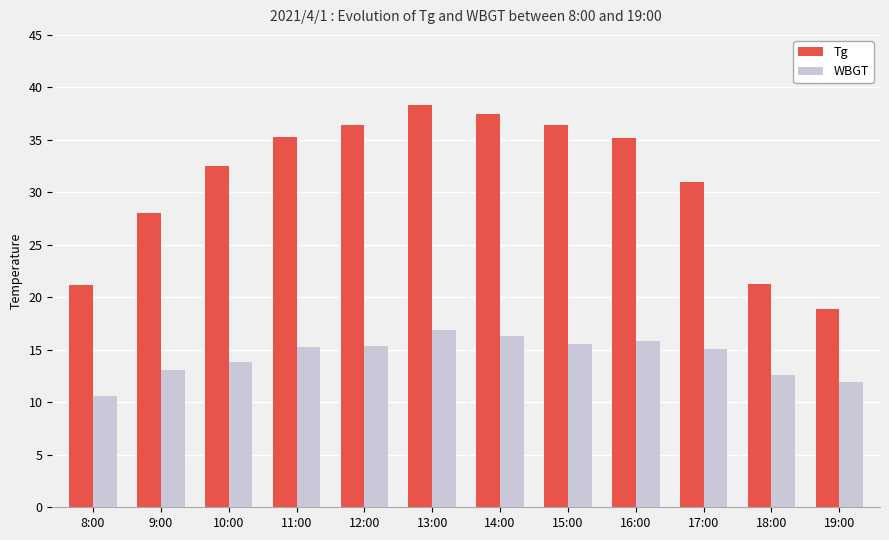

What is the total value across all series at 18:00?

33.9